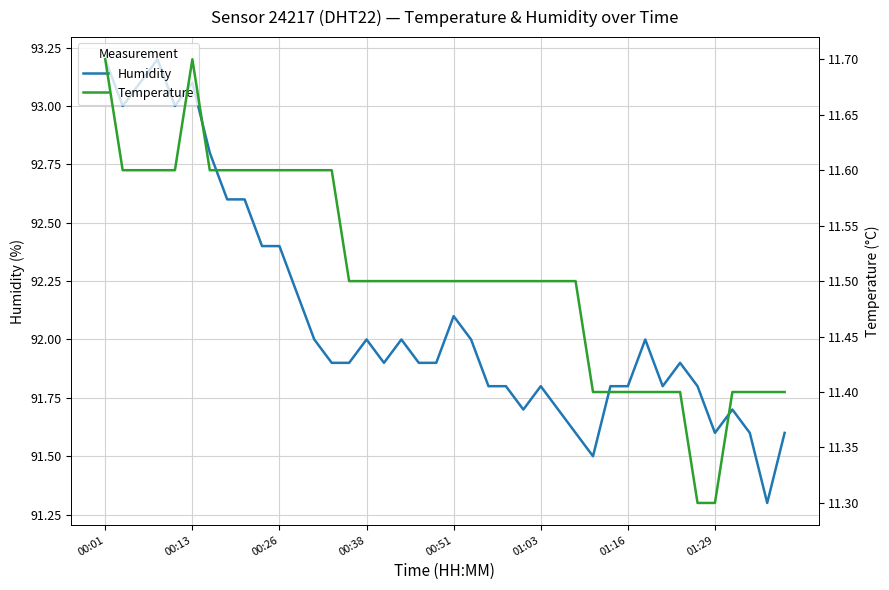

What are all the series names shown in the legend?

Humidity, Temperature